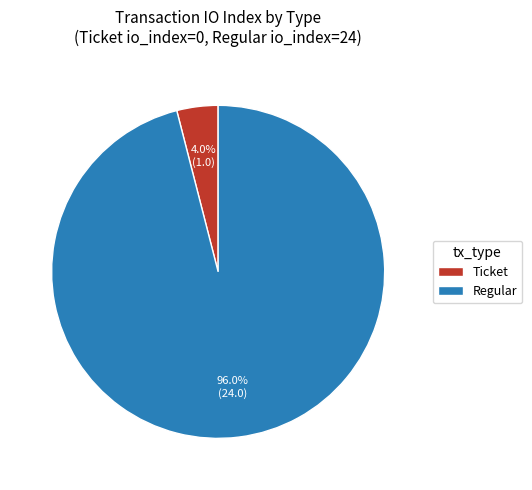

Which category has the smallest portion of the pie?

Ticket